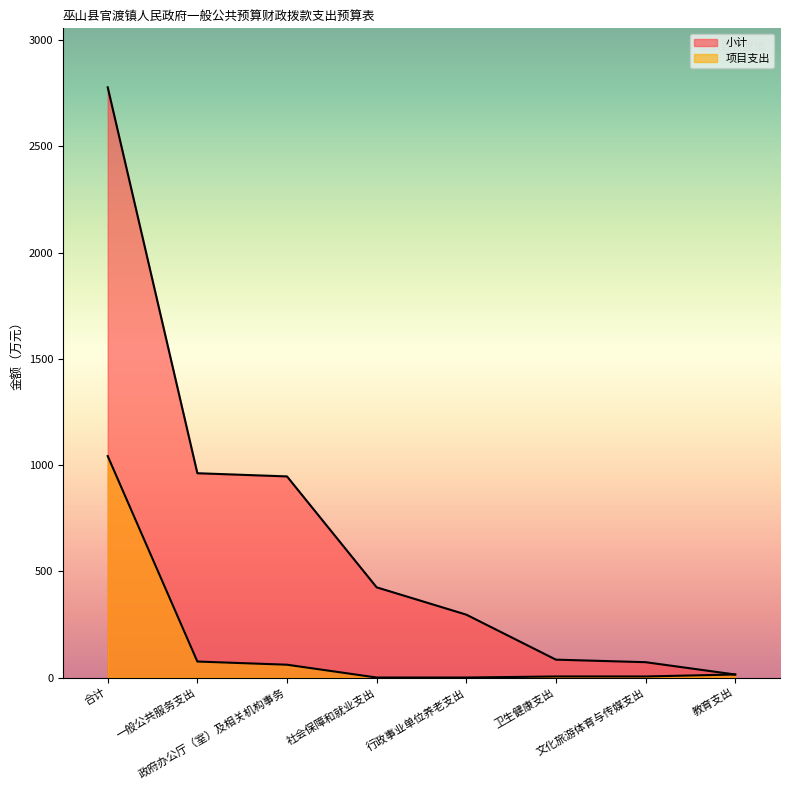

How many values in the 项目支出 series exceed 14?

4